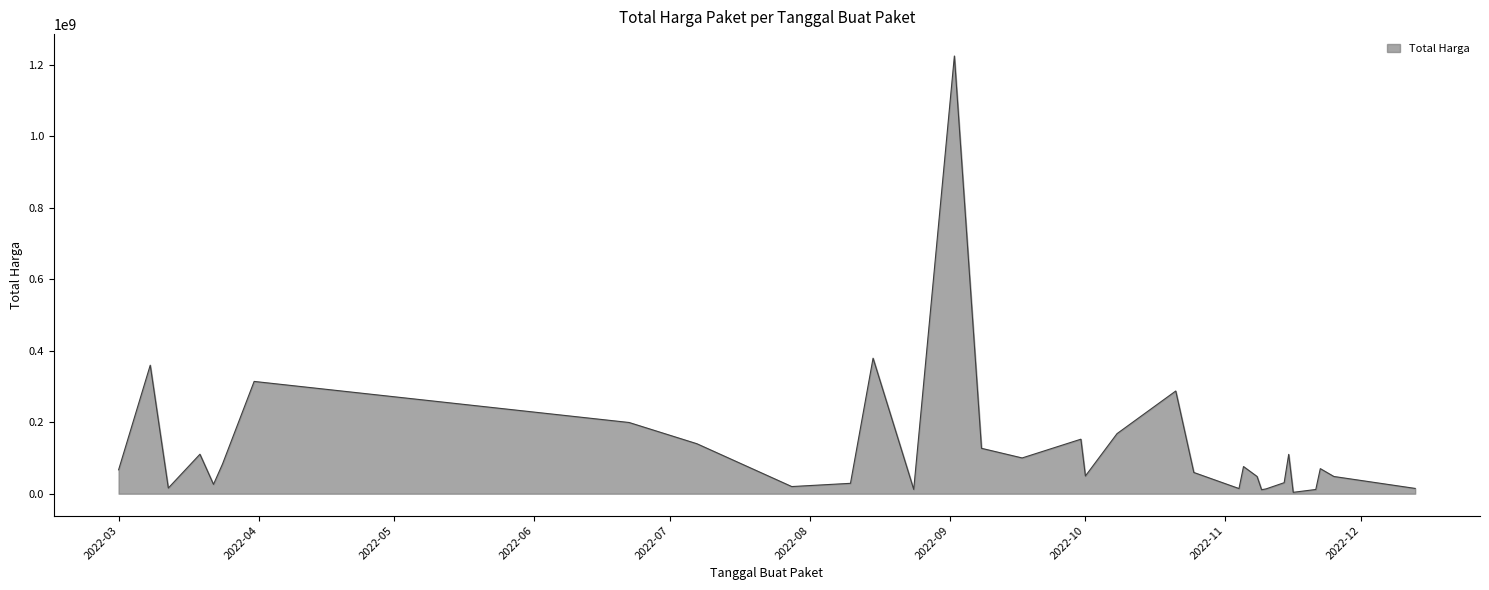

What is the difference between the maximum and minimum values?

1220857000